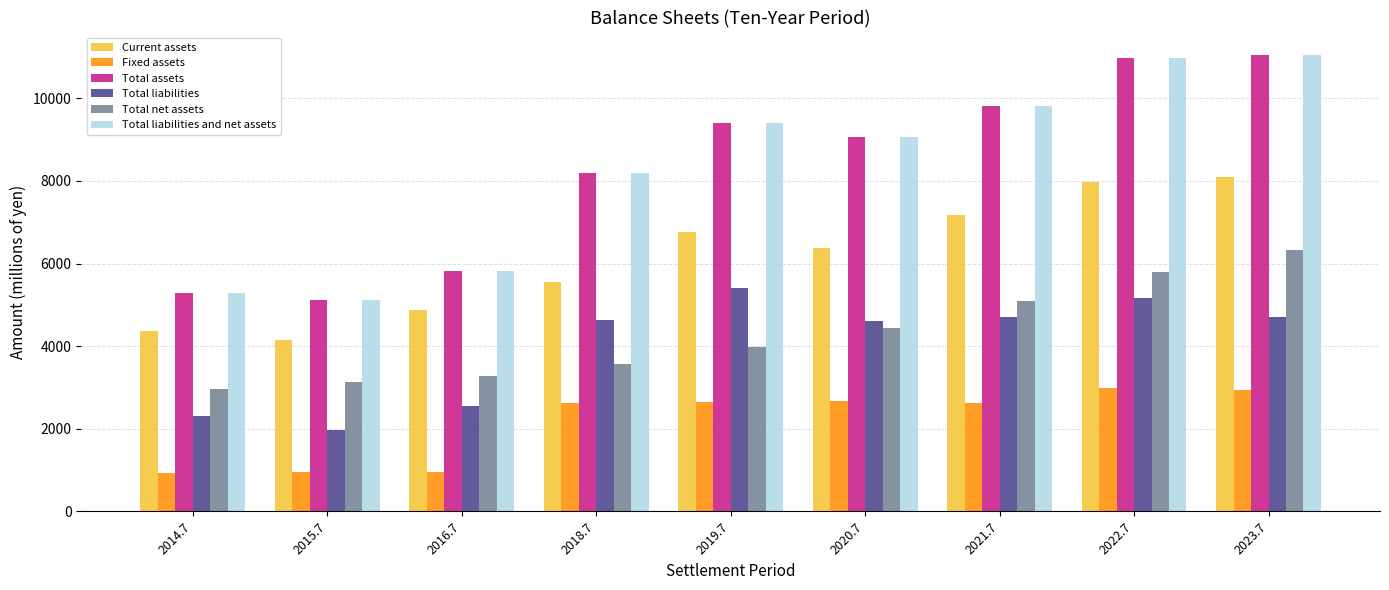

What is the value of the Fixed assets bar at the 2nd from the left?

951